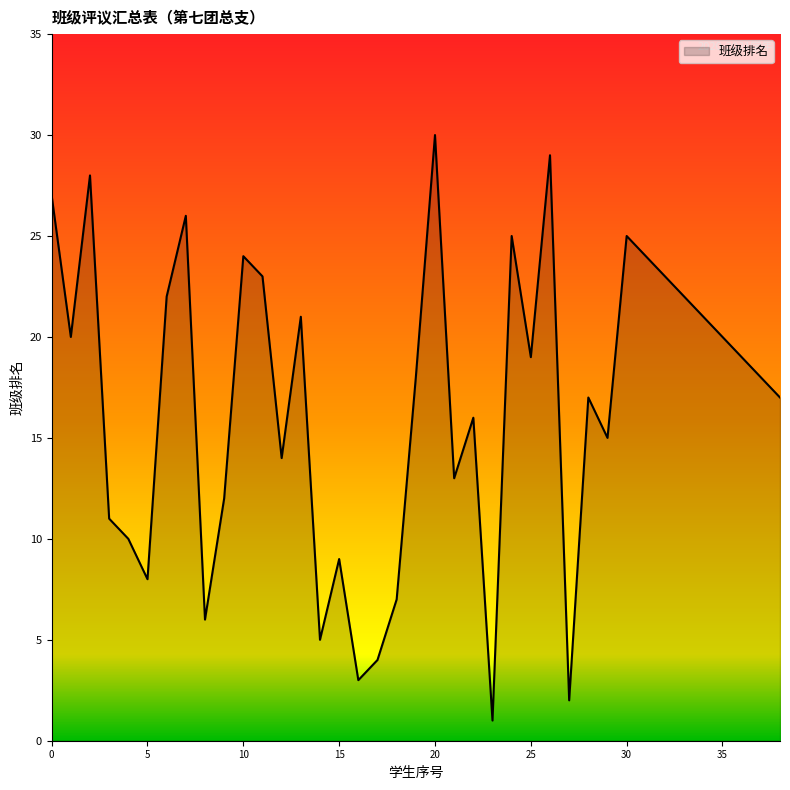

What is the difference between the maximum and minimum values?

29